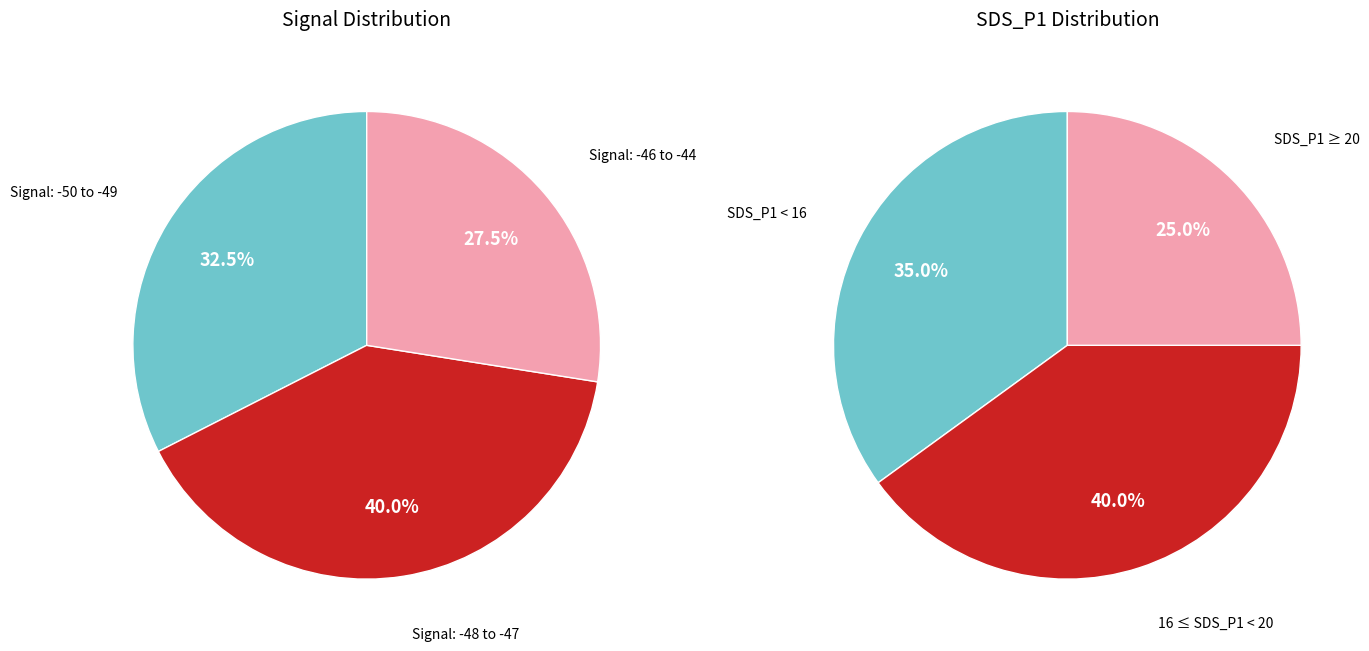

Do 28 and 2 together represent more than half of the pie?

No